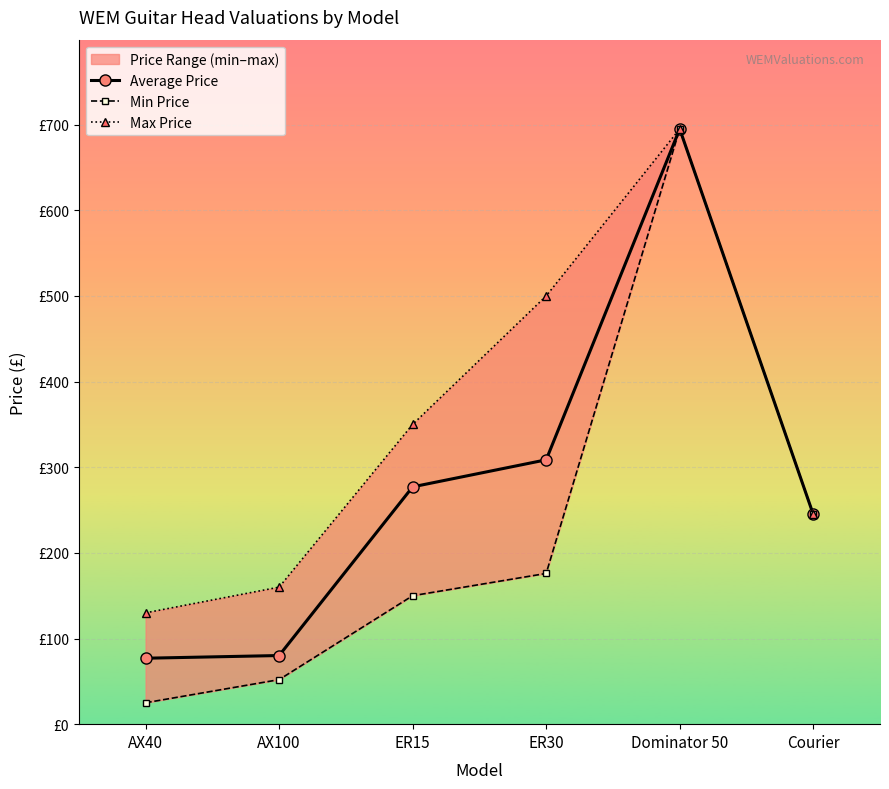

Which has a higher value, ER30 or Courier?

ER30